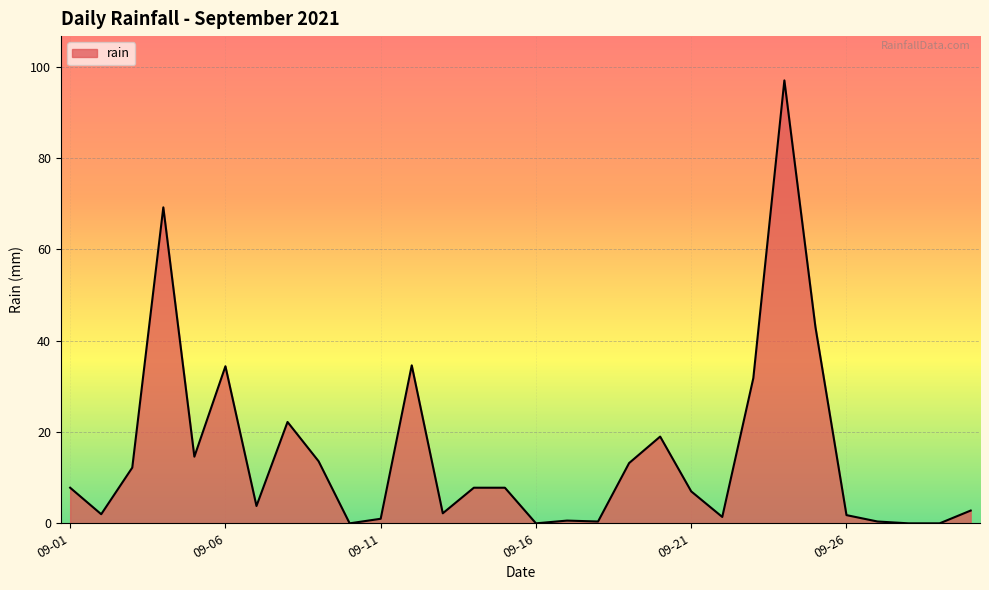

What is the difference between the maximum and minimum values?

97.0